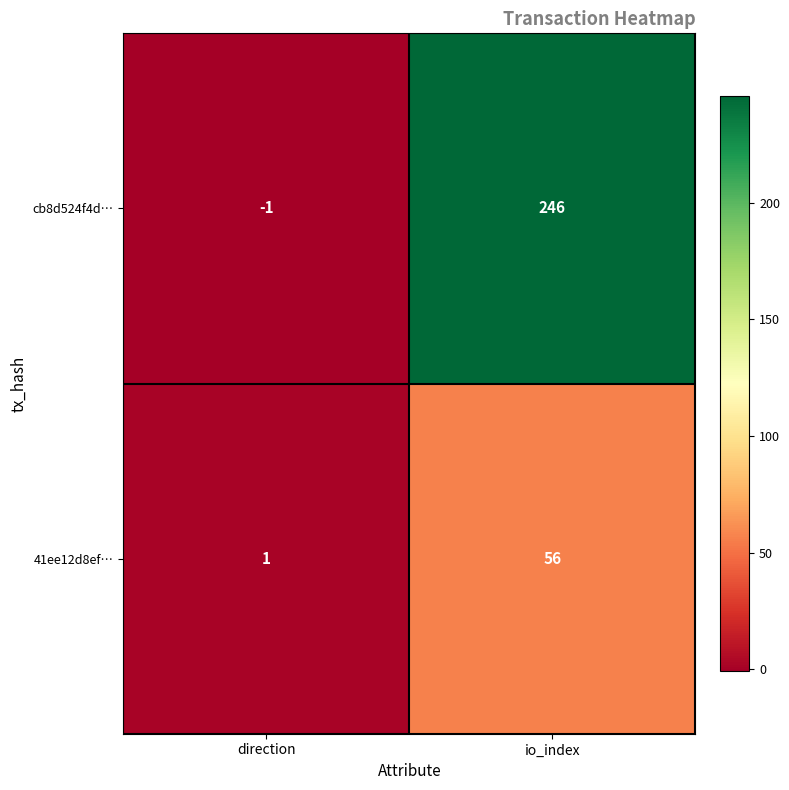

What is the total value across all series at io_index?

302